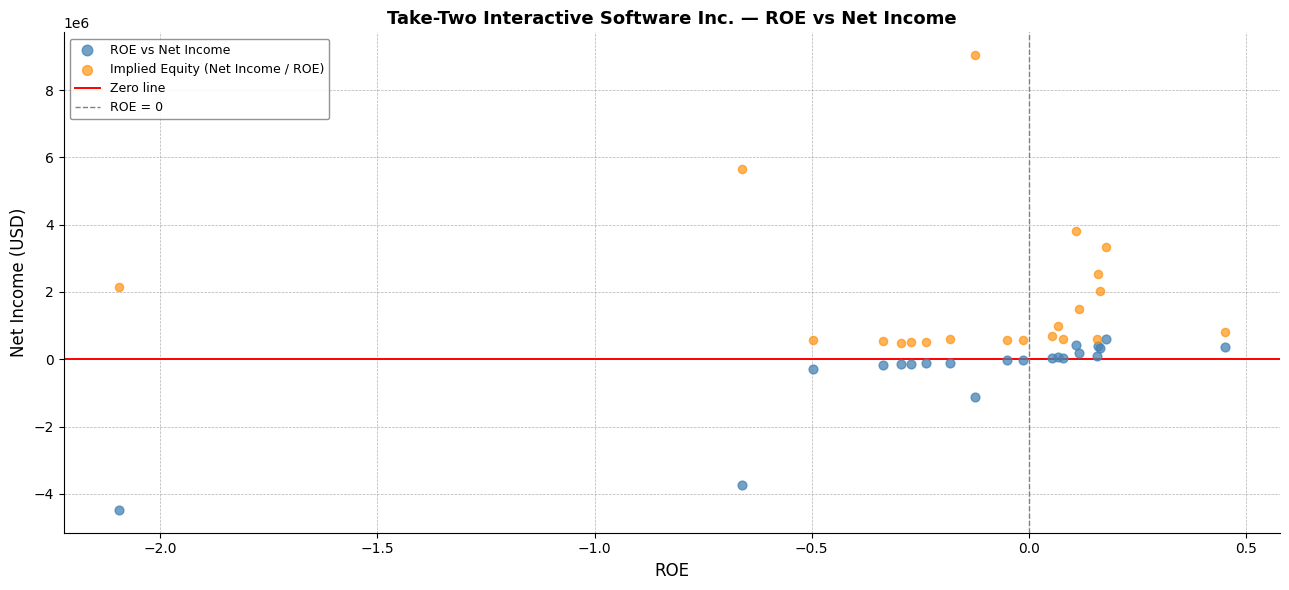

In the ROE vs Net Income series, what Y value is closest to -1945007?

-1124700.0